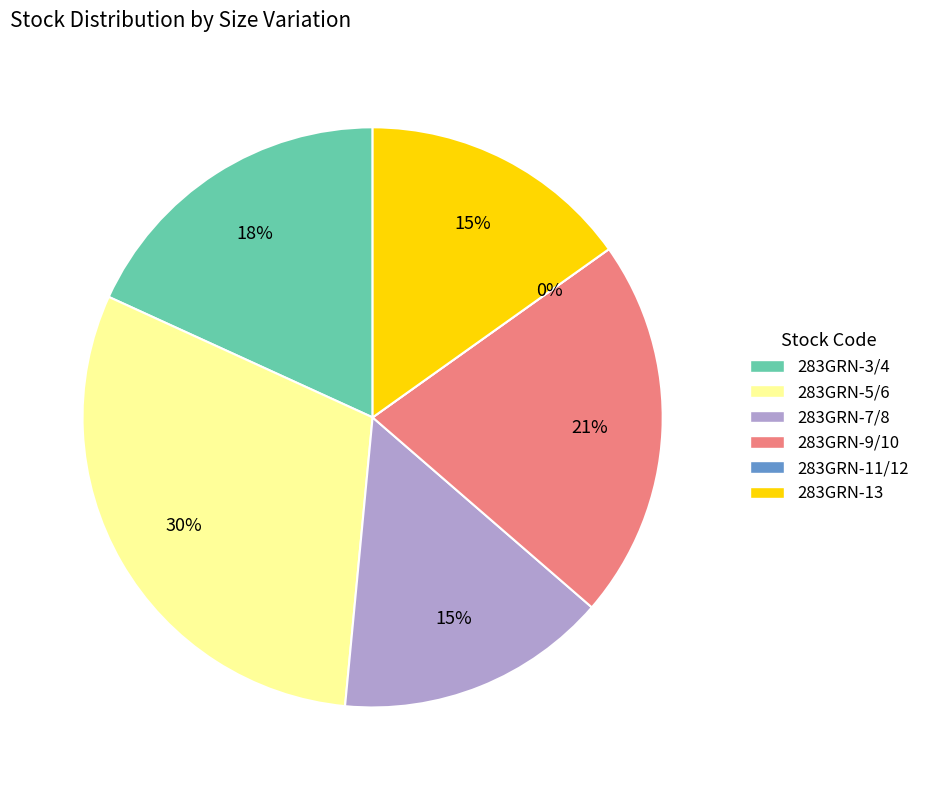

Between 283GRN-13 and 283GRN-7/8, which is larger?

283GRN-13